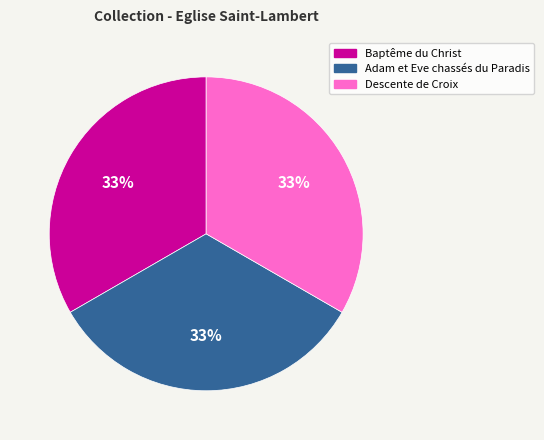

Is there any slice that represents more than half of the pie?

No